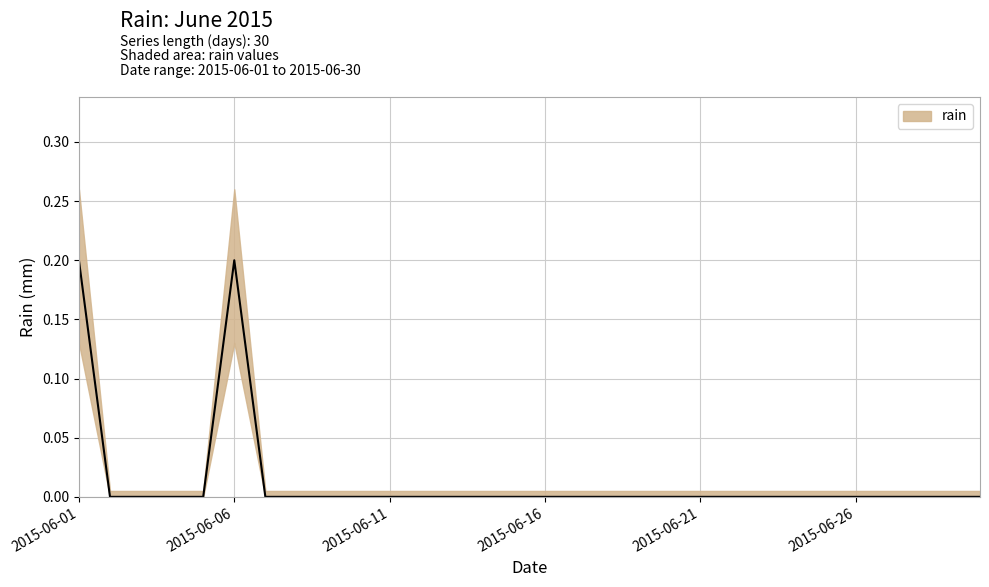

At which category does the chart reach its minimum across all series?

2015-06-02